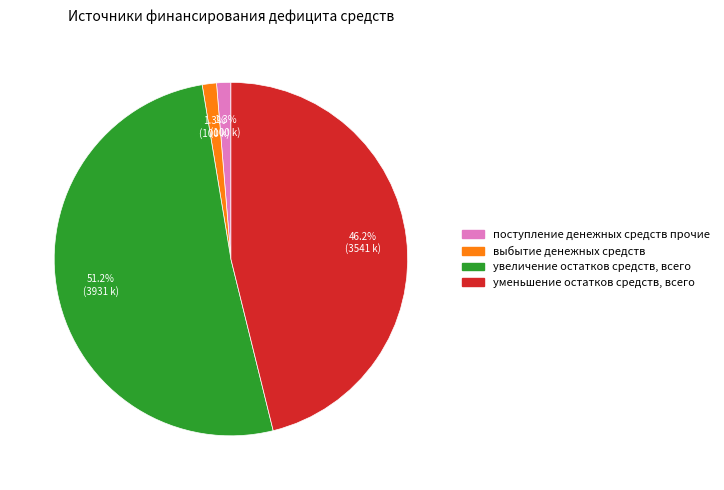

Which category accounts for the majority?

увеличение остатков средств, всего